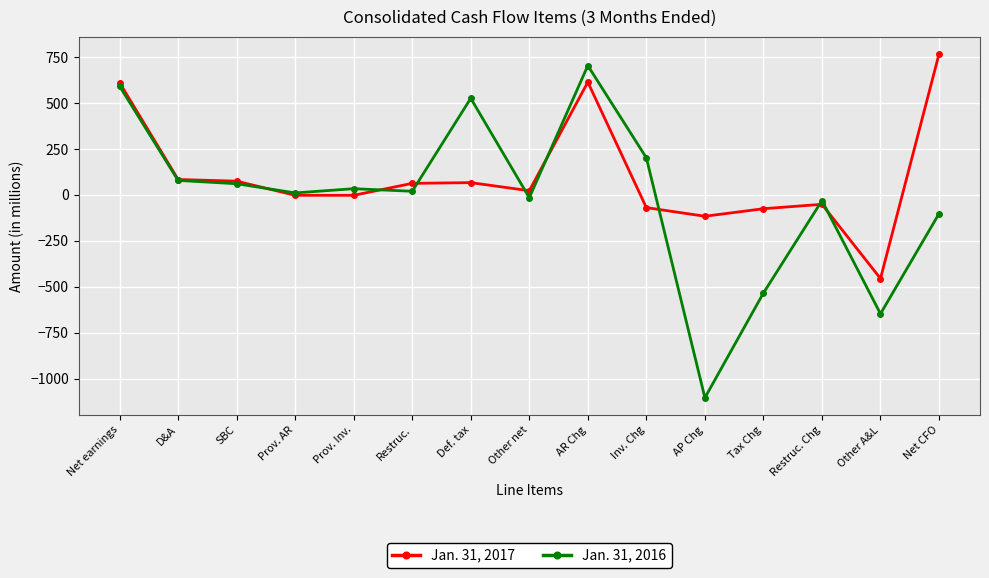

Rank the series by their average value, from lowest to highest.

Jan. 31, 2016, Jan. 31, 2017